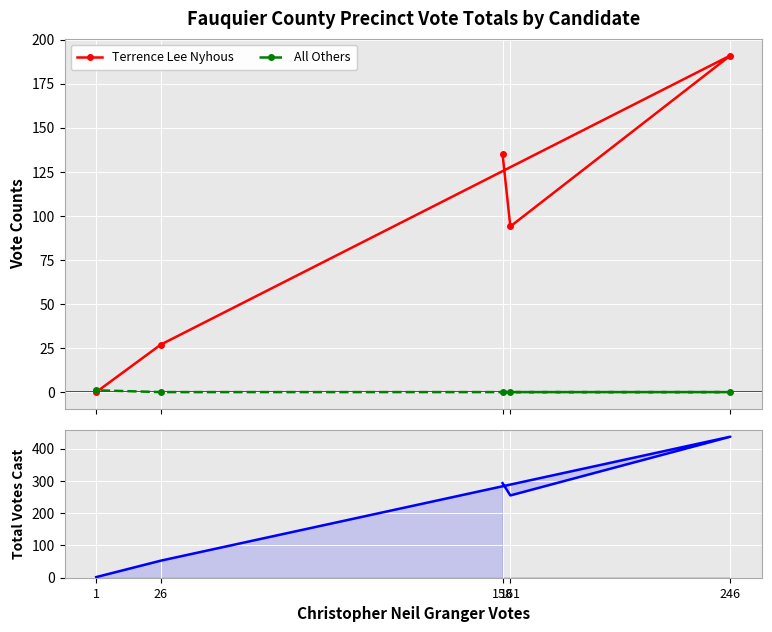

Is the value of Total Votes Cast at 26 greater than the value of All Others at 246?

Yes